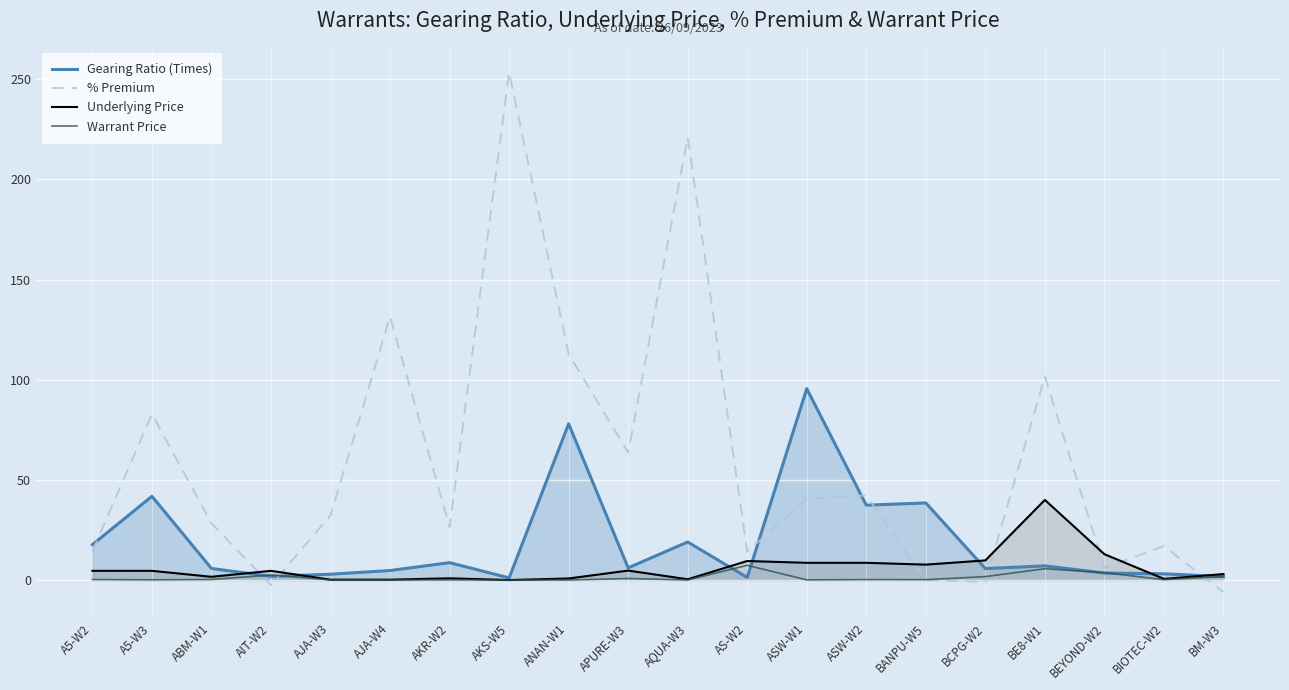

Where is the first local minimum for Underlying Price?

ABM-W1